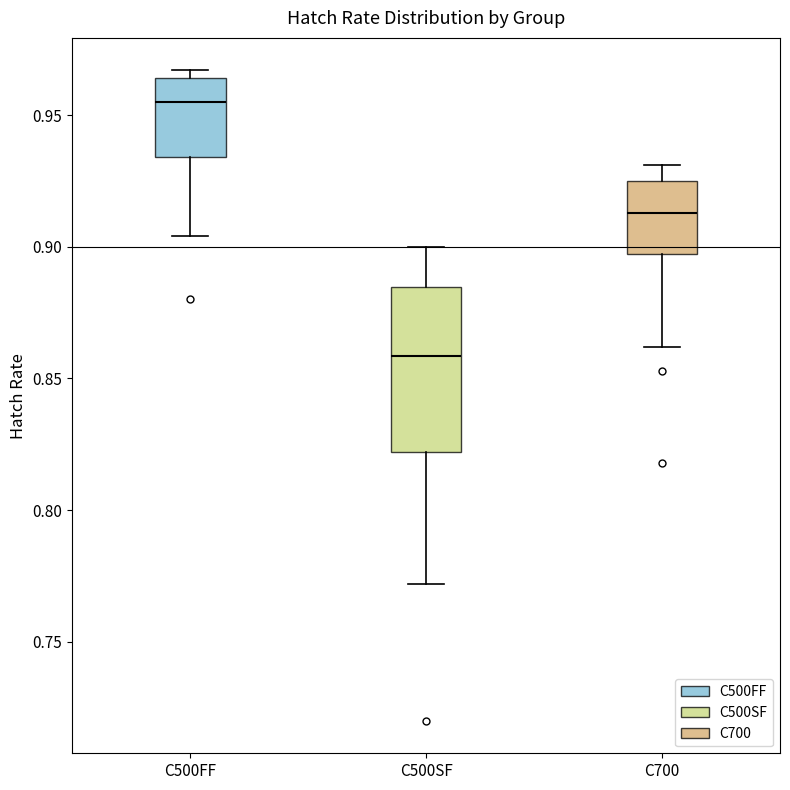

Which box's median line is the lowest?

C500SF